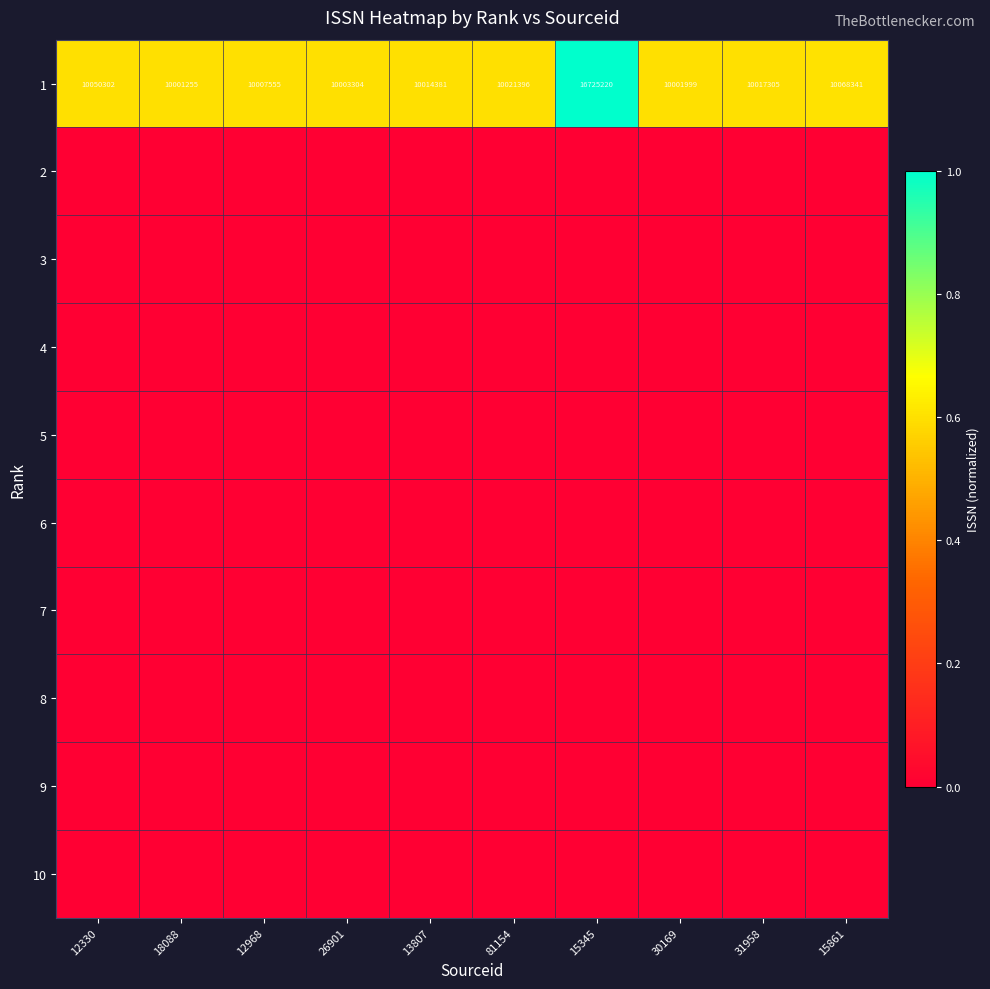

At which label does 1 reach its minimum?

18088